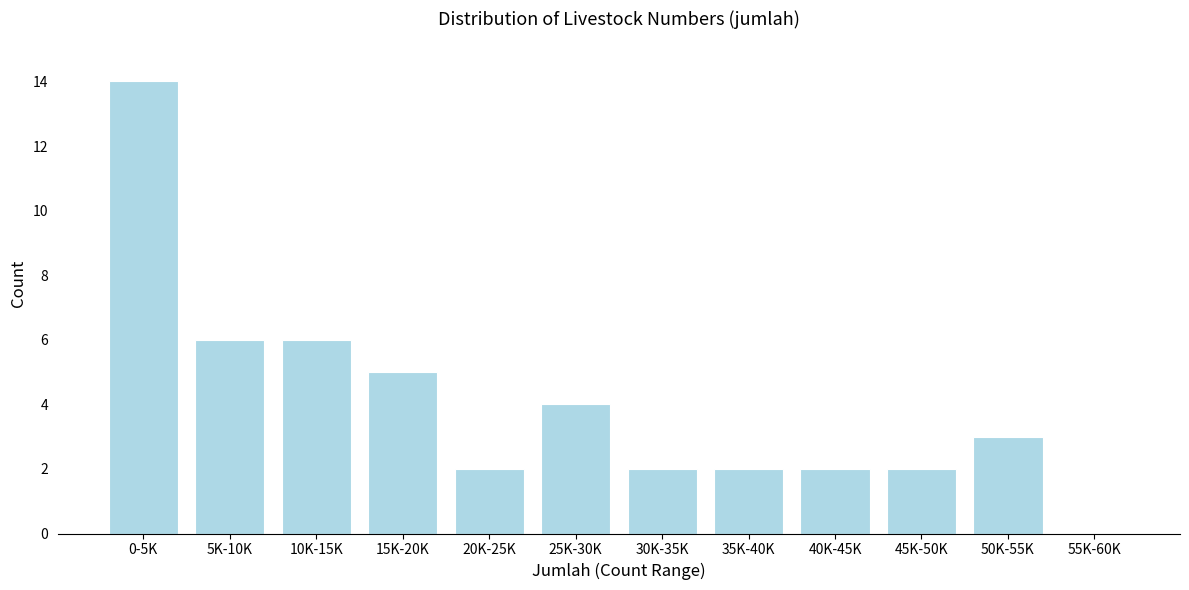

Reading left to right, list all the values displayed in this chart.

0-5K=14	5K-10K=6	10K-15K=6	15K-20K=5	20K-25K=2	25K-30K=4	30K-35K=2	35K-40K=2	40K-45K=2	45K-50K=2	50K-55K=3	55K-60K=0